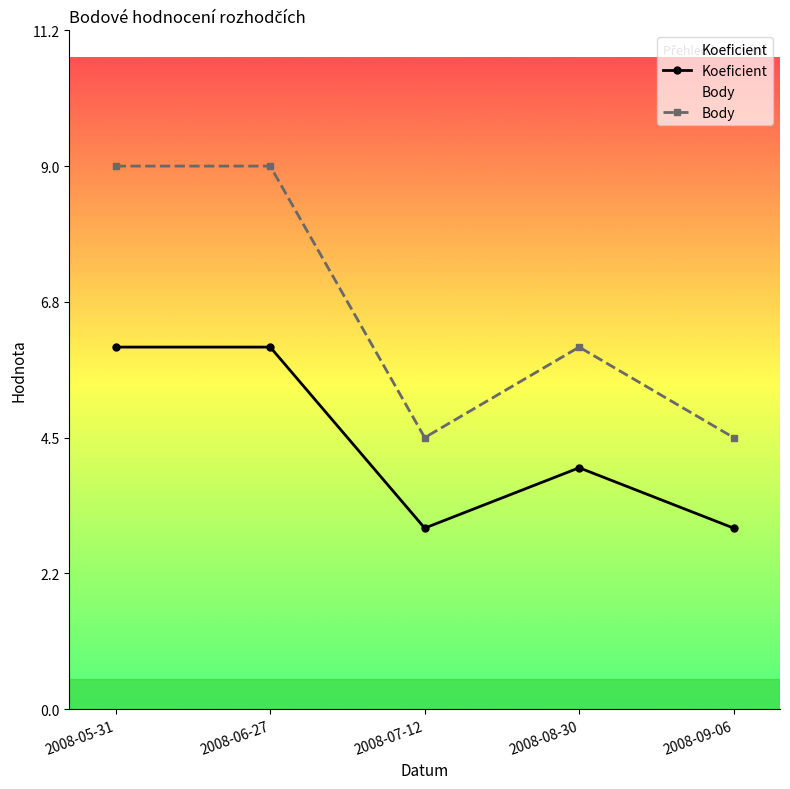

True or false: Body has a value of 6.0 at 2008-08-30.

True